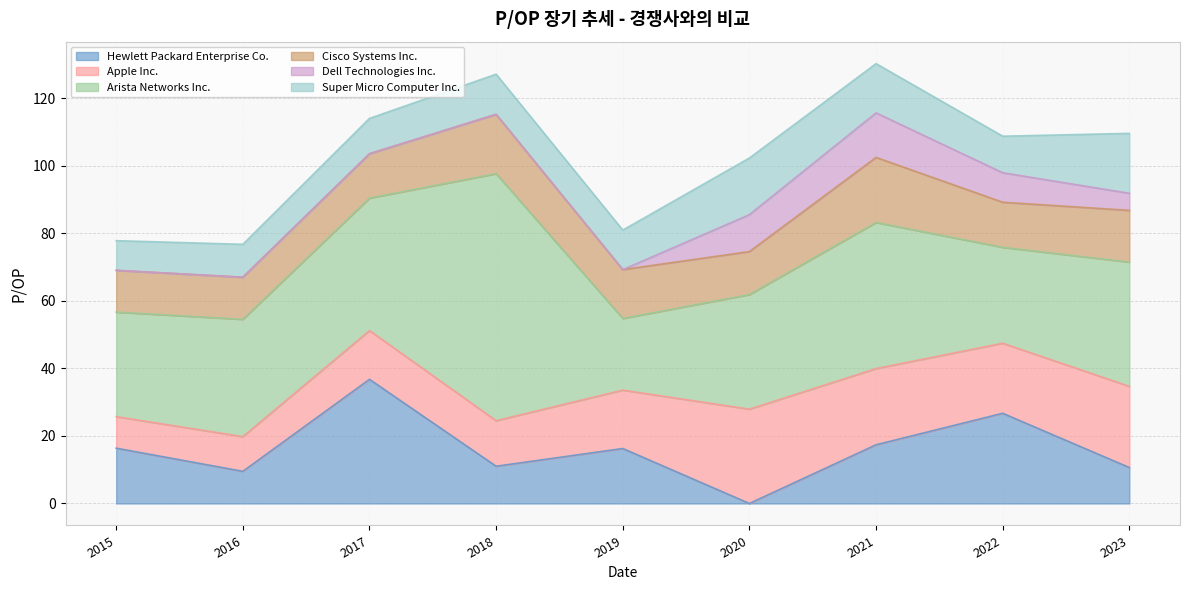

What position from the left is 2021-12-10?

7